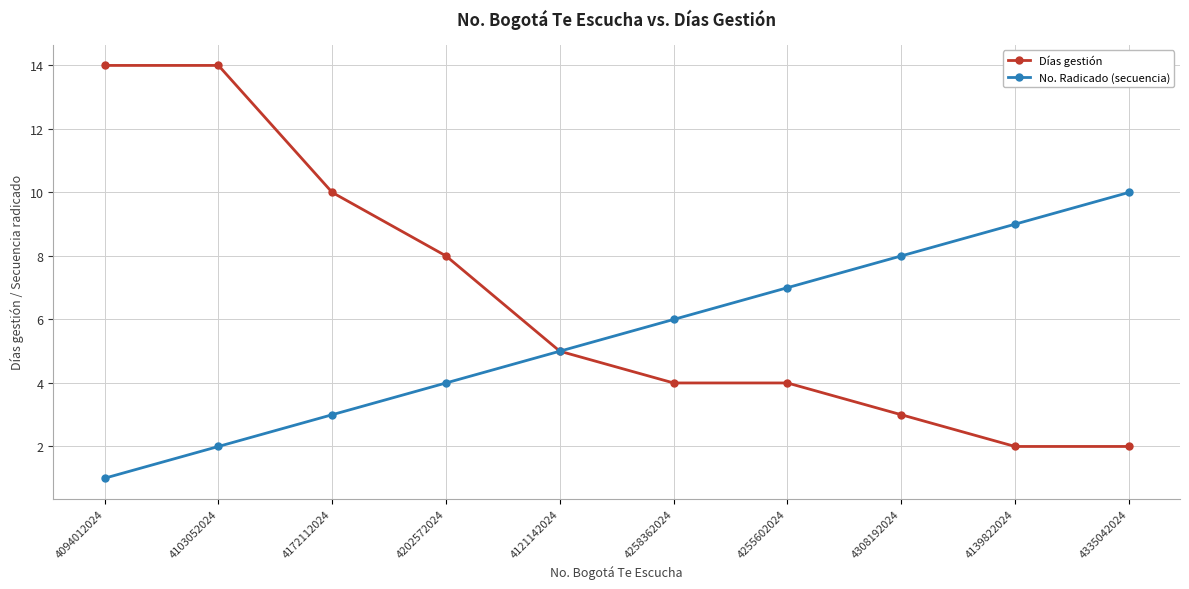

How many data points does each series have?

10